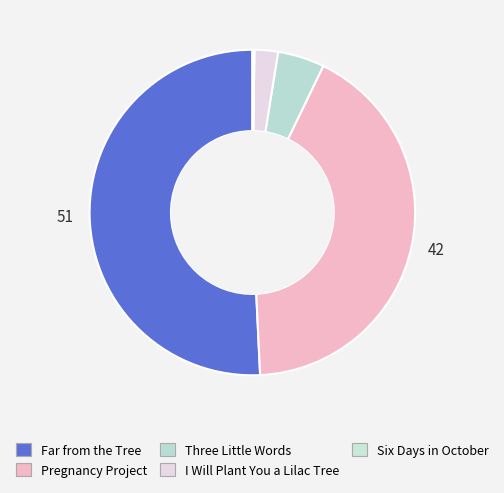

To the nearest percent, what is the difference between the largest and smallest slice percentages?

51%